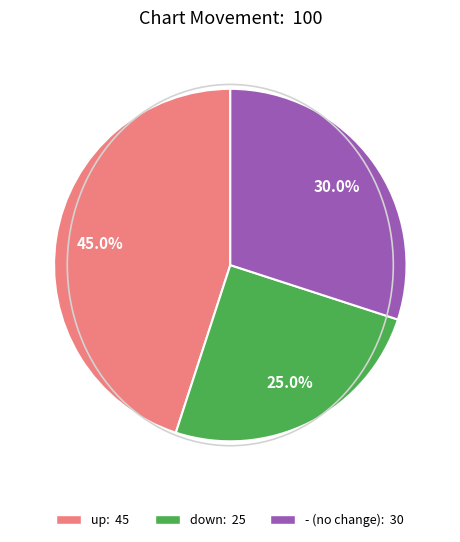

True or false: down accounts for 11% of the total.

False